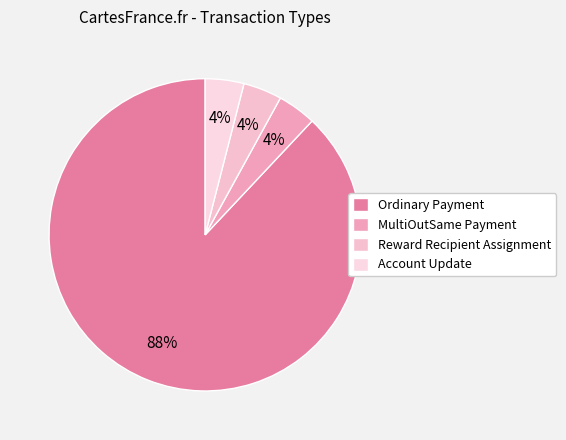

To the nearest percent, what is the average slice percentage?

25%